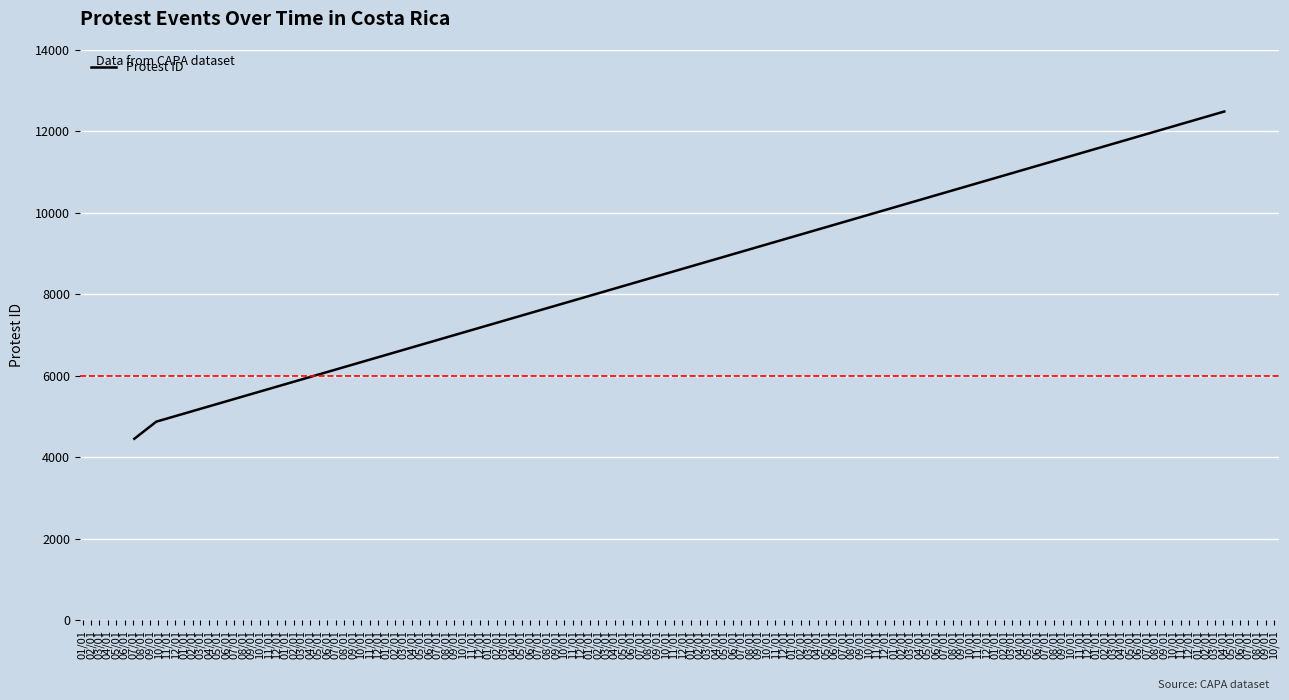

What is the average value?

7274